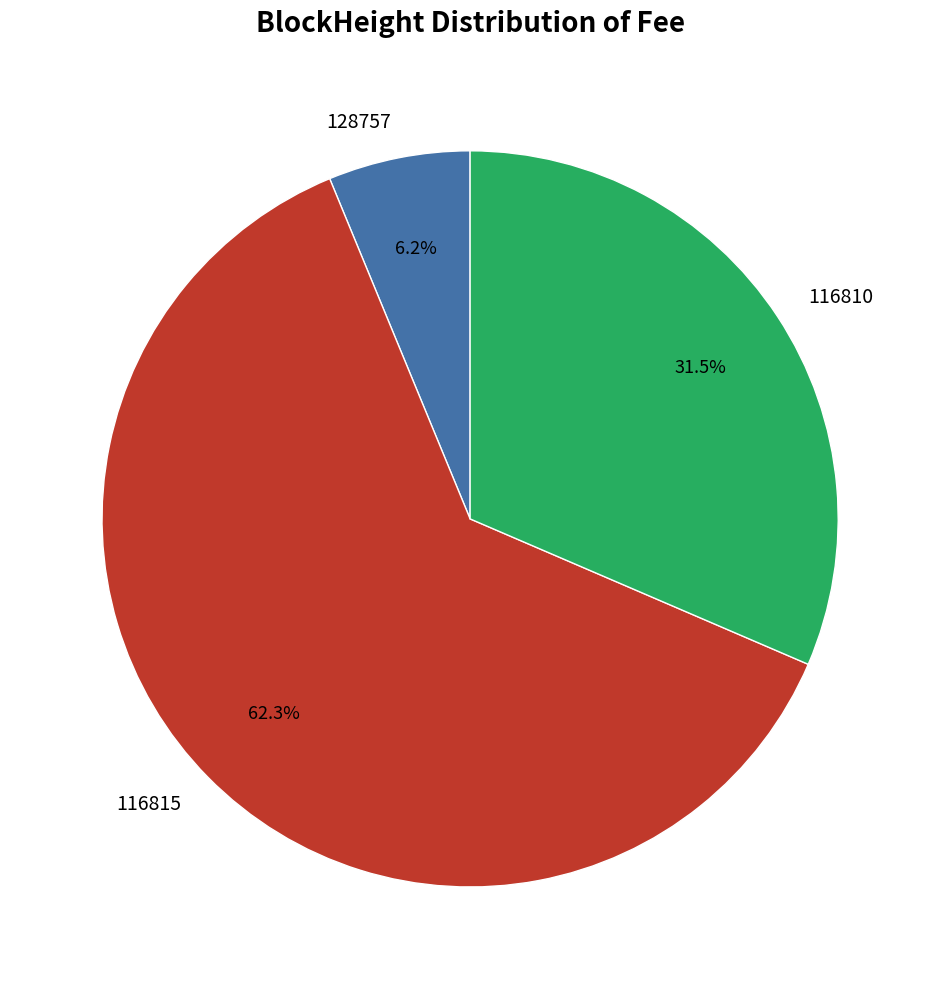

Rank the categories by value from highest to lowest.

116815, 116810, 128757